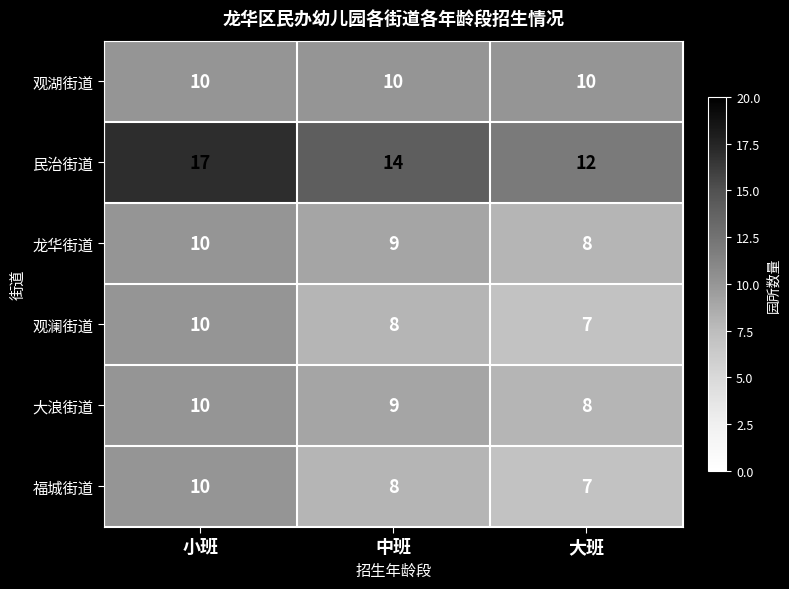

What is the approximate value of 观湖街道 at 小班?

10